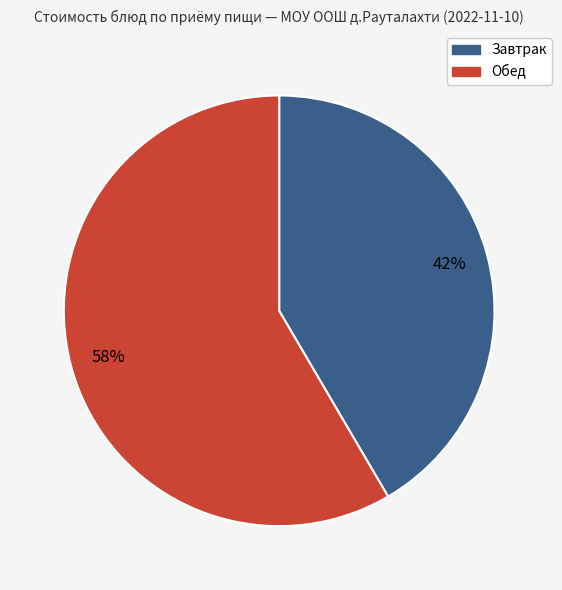

How many segments does this pie chart have?

2